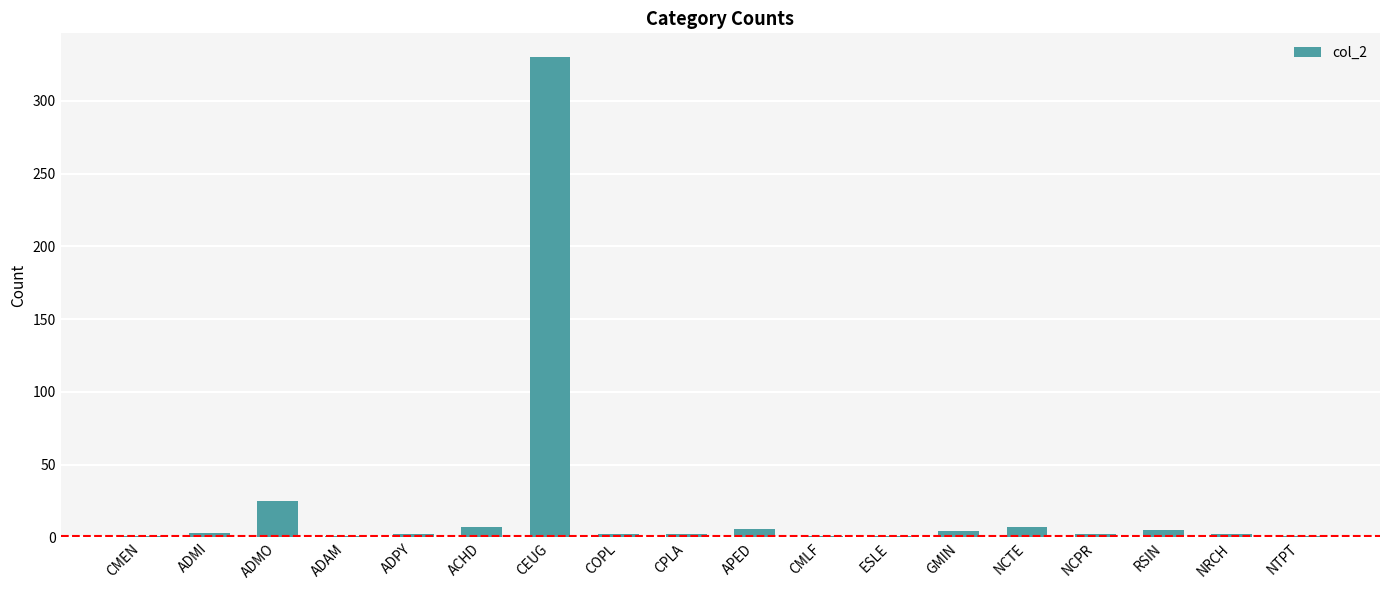

Where is the data nearest to the value 165?

ADMO